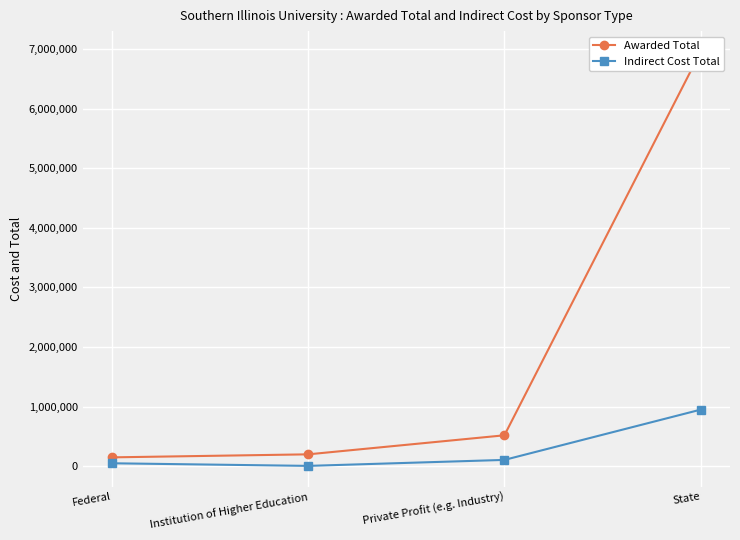

What is the total value across all series at Private Profit (e.g. Industry)?

620492